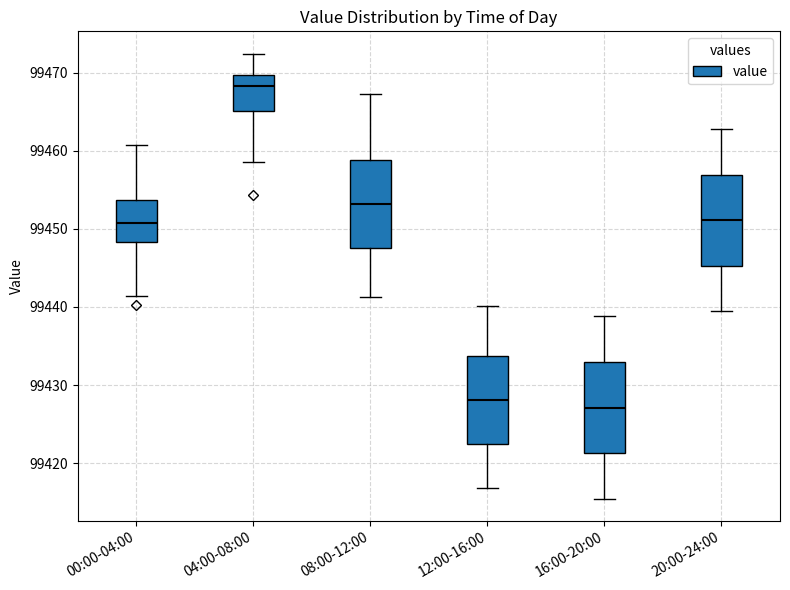

Where does the lower whisker of the box for 00:00-04:00 end on the y-axis? The values are not printed on the chart, so give them approximately, as read against the axis.

99441